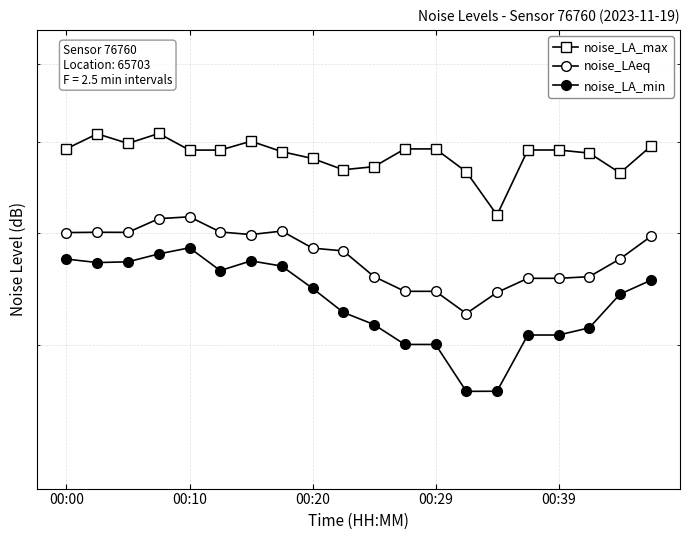

What is the smallest value displayed?

36.4